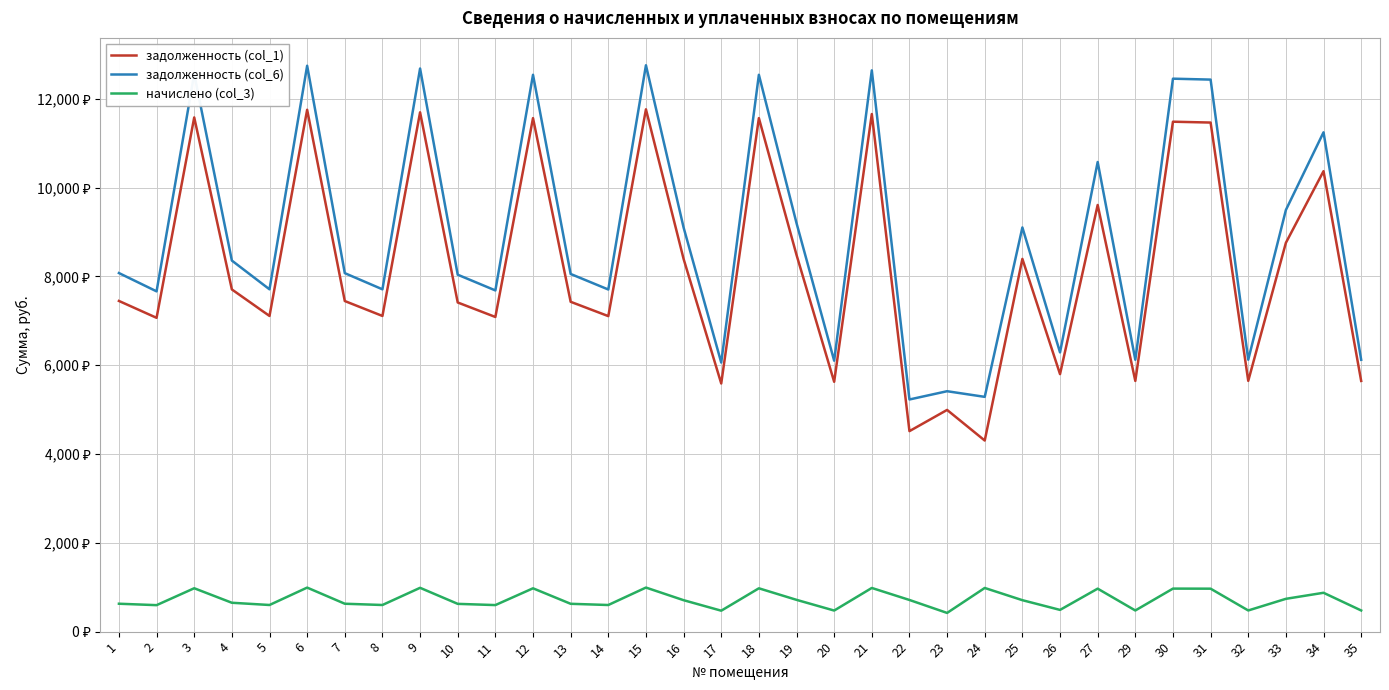

Does the chart have visible grid lines?

Yes